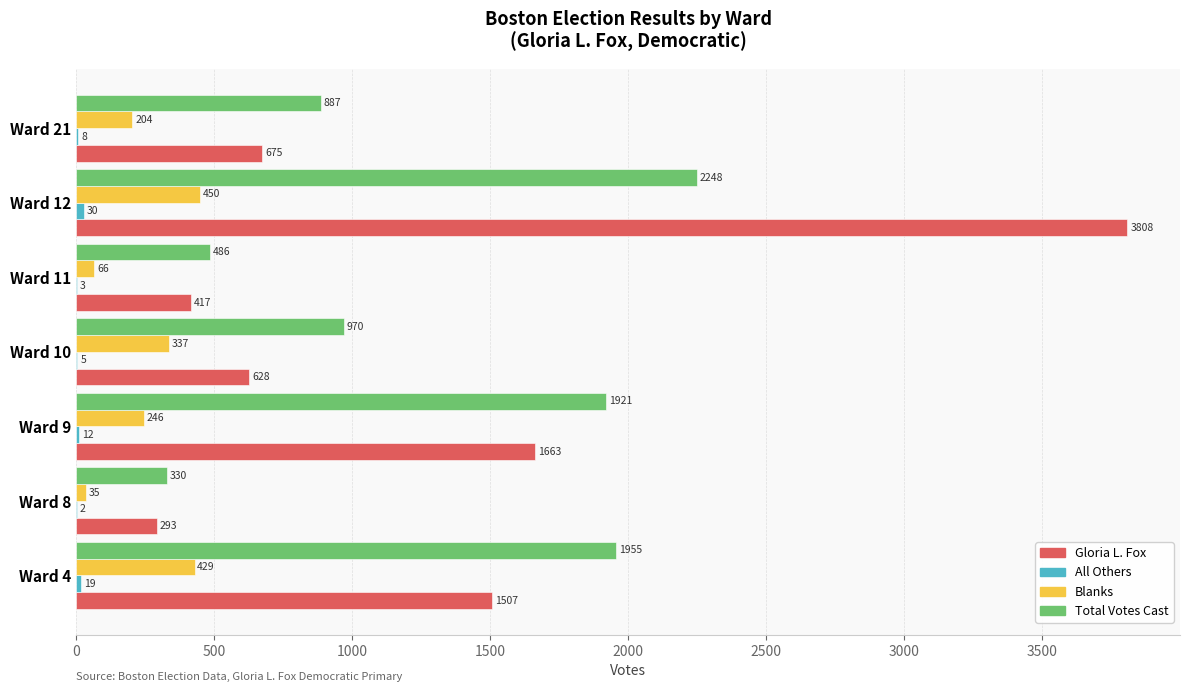

Which category has the highest value across all series?

Ward 12